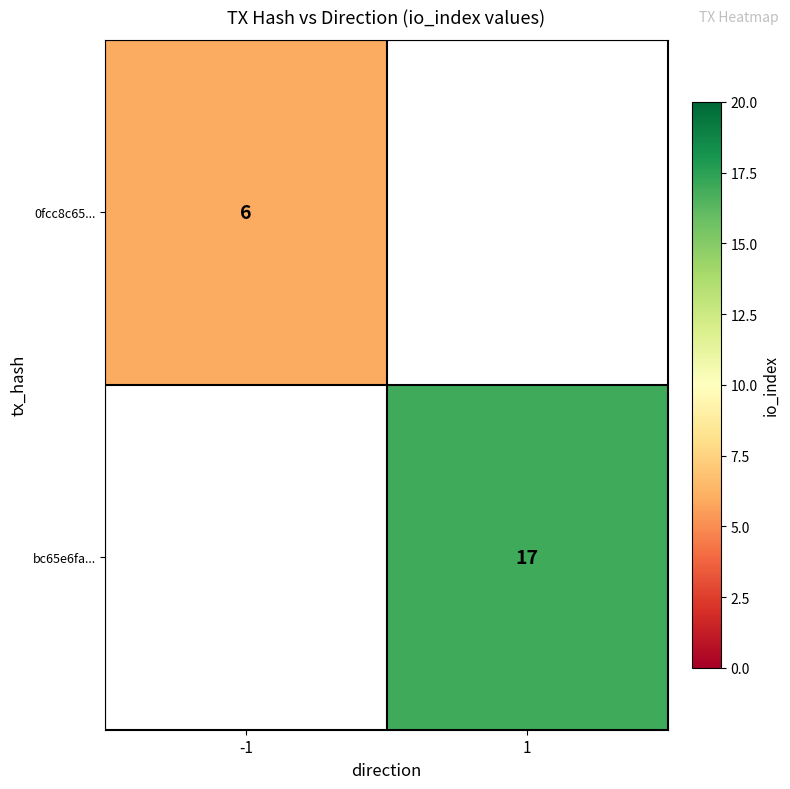

At which category does the chart reach its peak across all series?

1